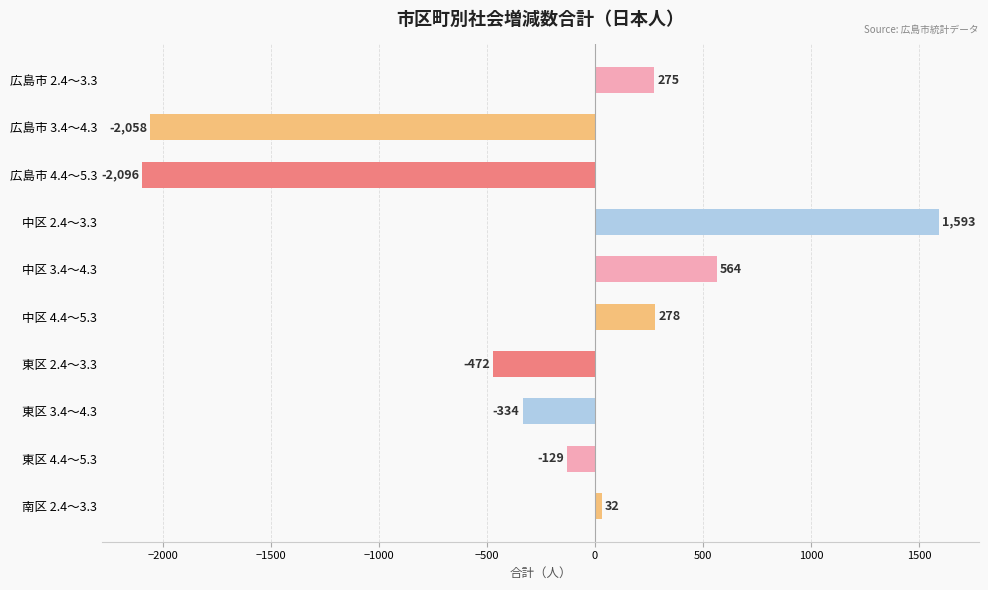

Rank the categories by value from lowest to highest.

広島市 4.4～5.3, 広島市 3.4～4.3, 東区 2.4～3.3, 東区 3.4～4.3, 東区 4.4～5.3, 南区 2.4～3.3, 広島市 2.4～3.3, 中区 4.4～5.3, 中区 3.4～4.3, 中区 2.4～3.3